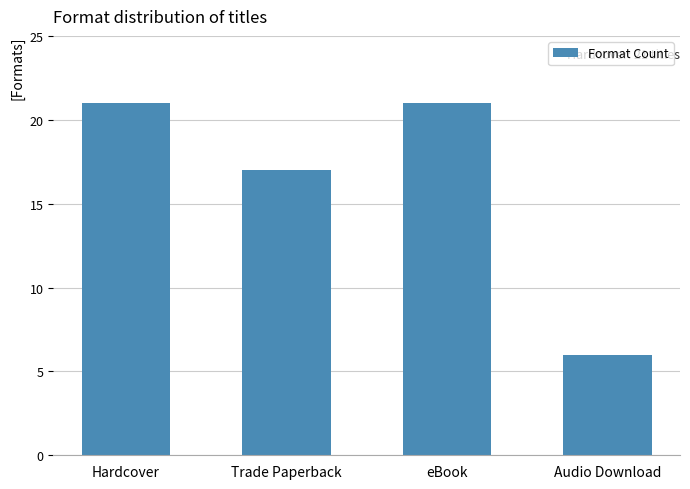

Is it true that the value at eBook is 32?

False